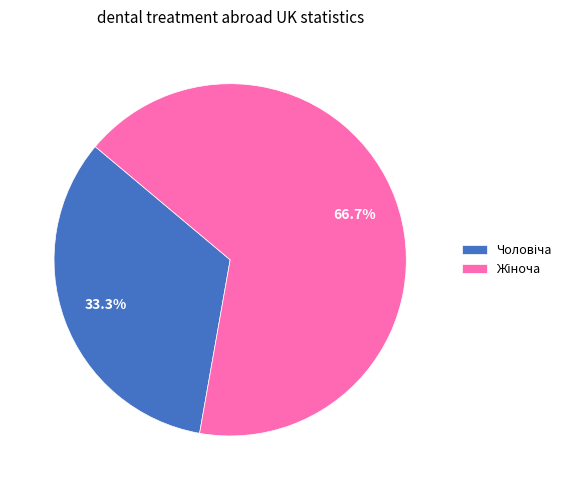

Is it true that Жіноча is 67% of the pie?

True